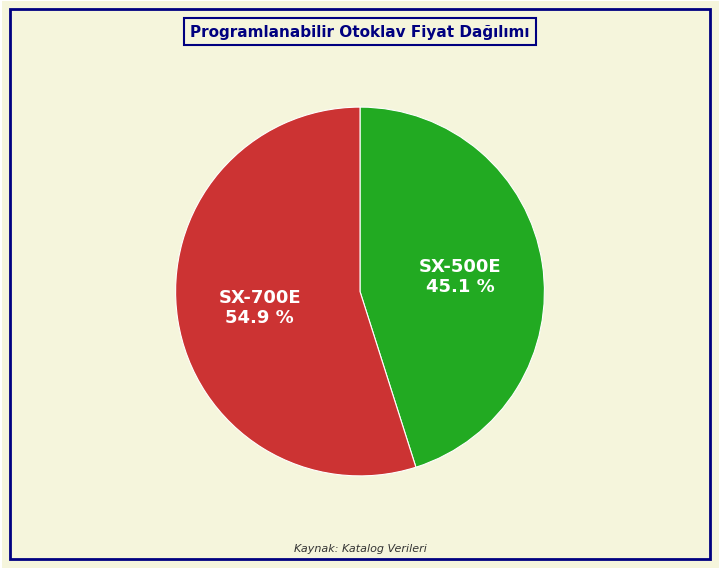

Rank the categories by value from highest to lowest.

SX-700E, SX-500E